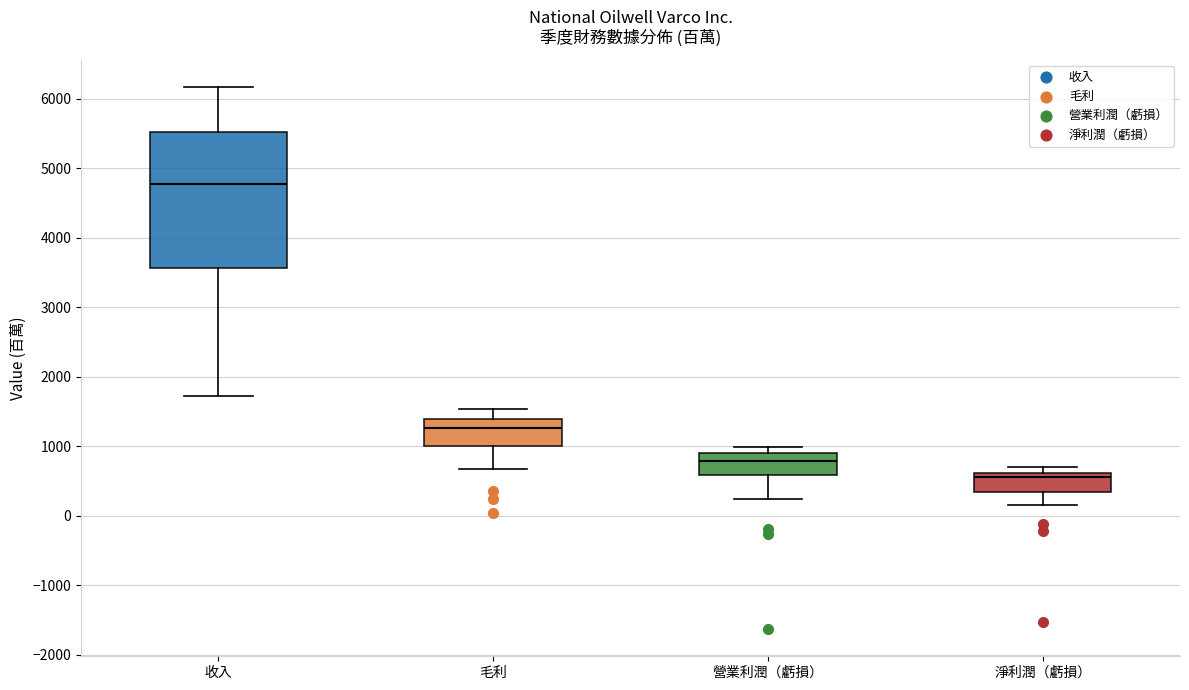

Reading left to right, read every box against the y-axis: the position of its median line, the range the box covers, and the ends of its whiskers. The values are not printed on the chart, so give them approximately, as read against the axis.

收入: median 4800, box 3600 to 5500, whiskers 1700 to 6200
毛利: median 1300, box 1000 to 1400, whiskers 700 to 1500
營業利潤（虧損）: median 800, box 600 to 900, whiskers 200 to 1000
淨利潤（虧損）: median 600 (just below the box's upper edge), box 300 to 600, whiskers 200 to 700